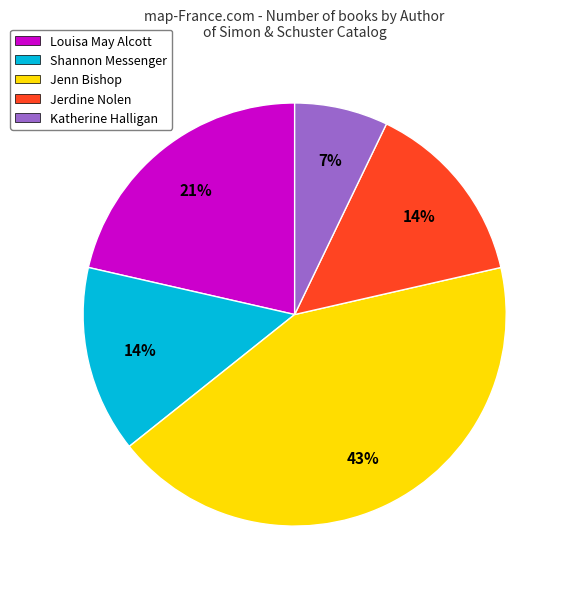

How many slices are in this pie chart?

5